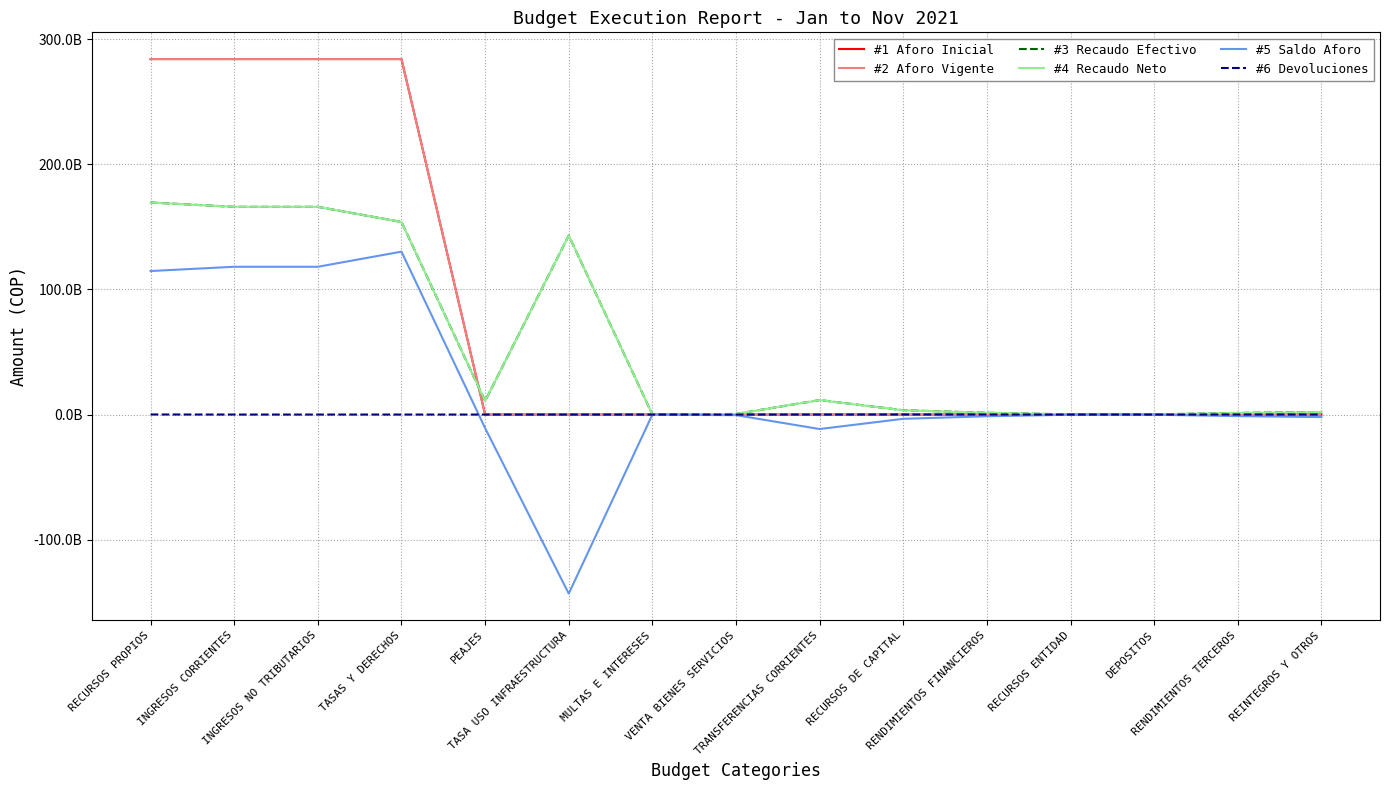

Is it true that #3 Recaudo Efectivo equals 10827028567.7 at PEAJES?

True